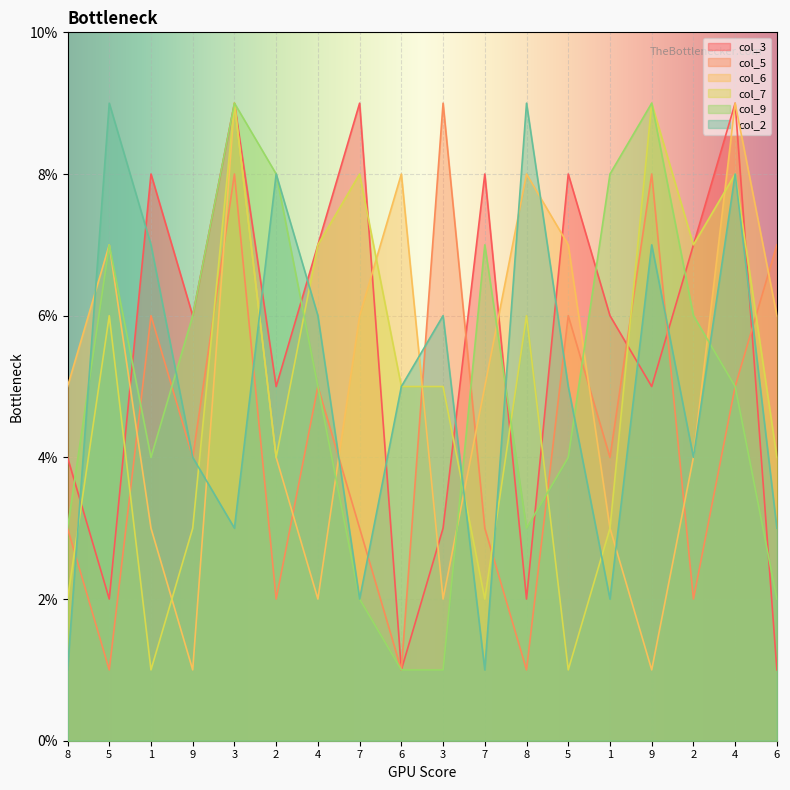

Rank the categories by col_9 value from lowest to highest.

6, 3, 7, 6, 8, 8, 1, 5, 4, 4, 9, 2, 5, 7, 2, 1, 3, 9